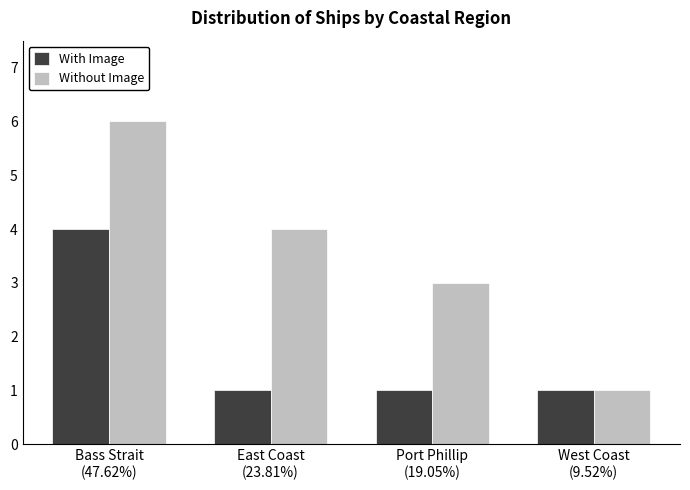

What is the maximum value for Without Image?

6